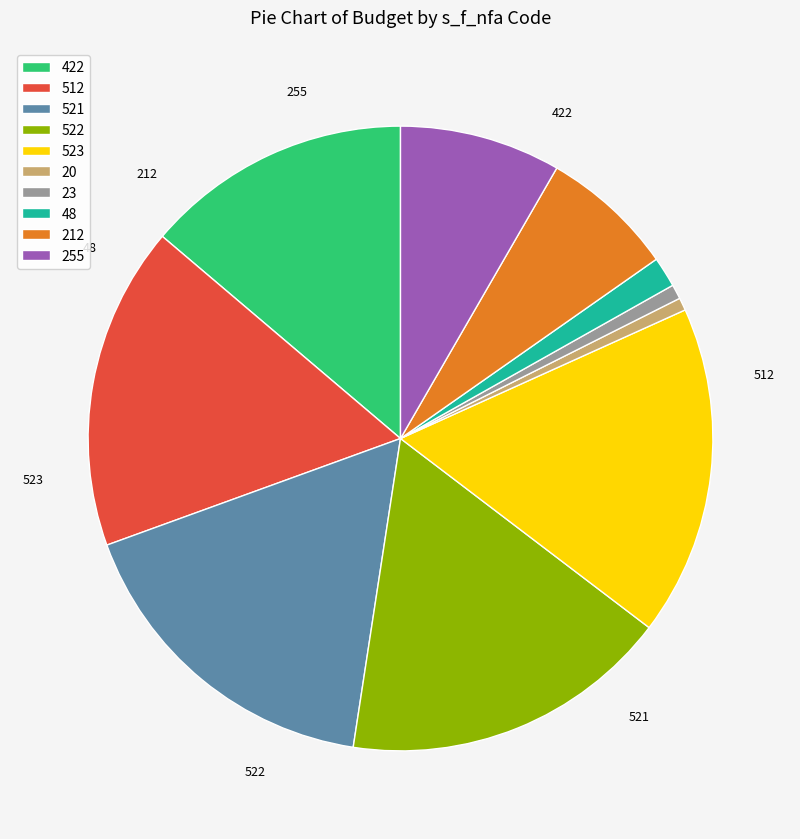

What percentage is the 48 slice, to the nearest percent?

2%